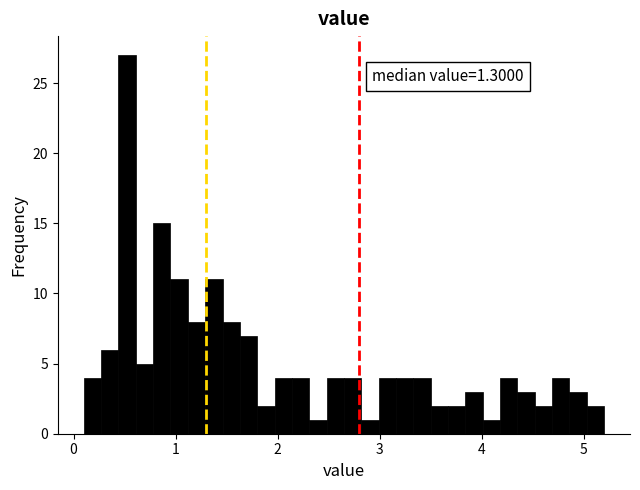

Read against the x-axis, roughly where is the centre of the tallest bar?

0.5